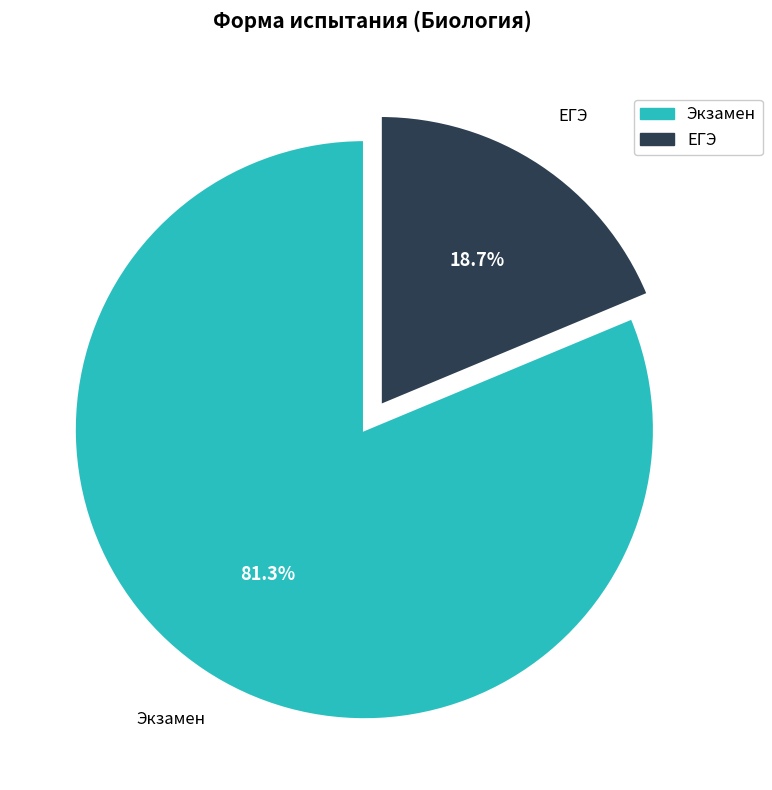

Count the number of slices in the pie.

2